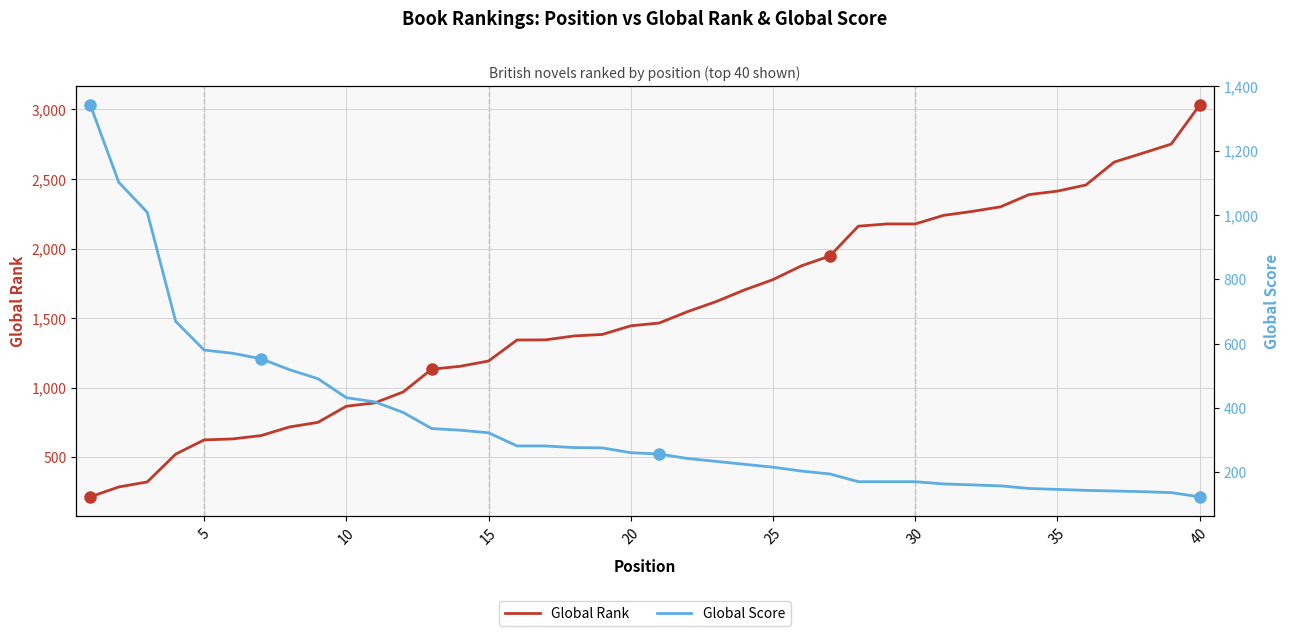

How many distinct data groups are displayed?

2